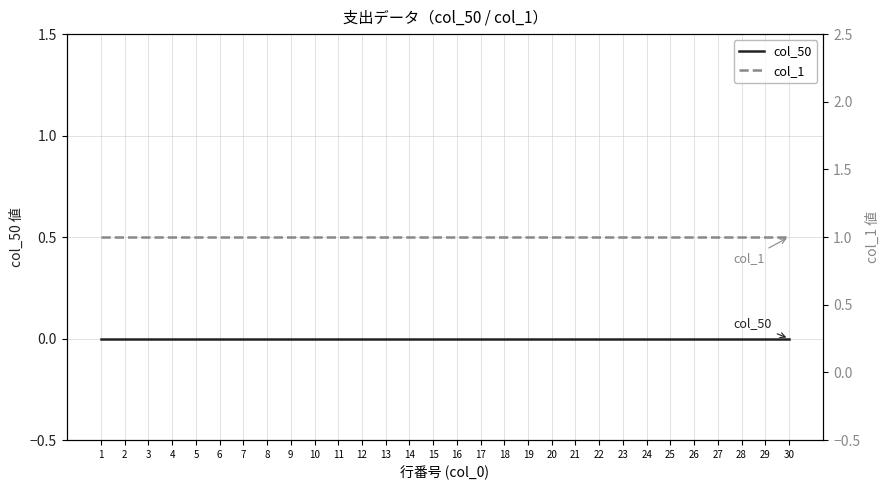

Reading right to left, what are all the values shown in this chart?

col_50: 30=0	29=0	28=0	27=0	26=0	25=0	24=0	23=0	22=0	21=0	20=0	19=0	18=0	17=0	16=0	15=0	14=0	13=0	12=0	11=0	10=0	9=0	8=0	7=0	6=0	5=0	4=0	3=0	2=0	1=0
col_1: 30=1	29=1	28=1	27=1	26=1	25=1	24=1	23=1	22=1	21=1	20=1	19=1	18=1	17=1	16=1	15=1	14=1	13=1	12=1	11=1	10=1	9=1	8=1	7=1	6=1	5=1	4=1	3=1	2=1	1=1